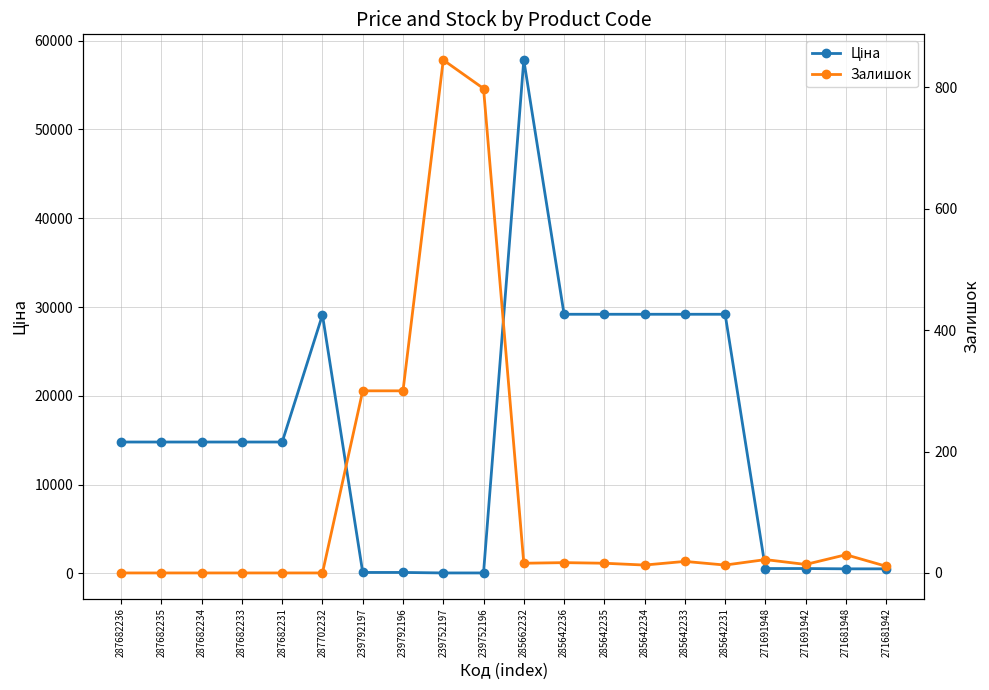

At which label is Залишок closest to 422?

239792197